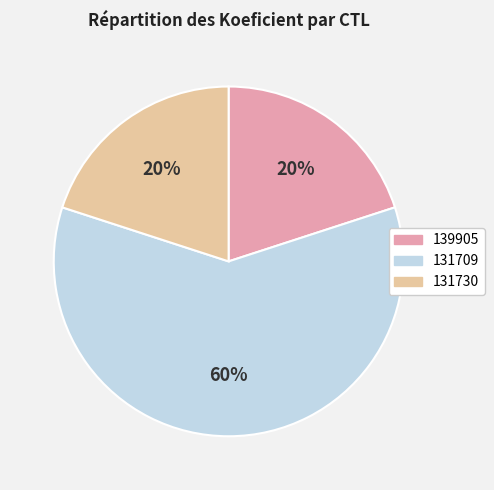

Count the number of slices in the pie.

3